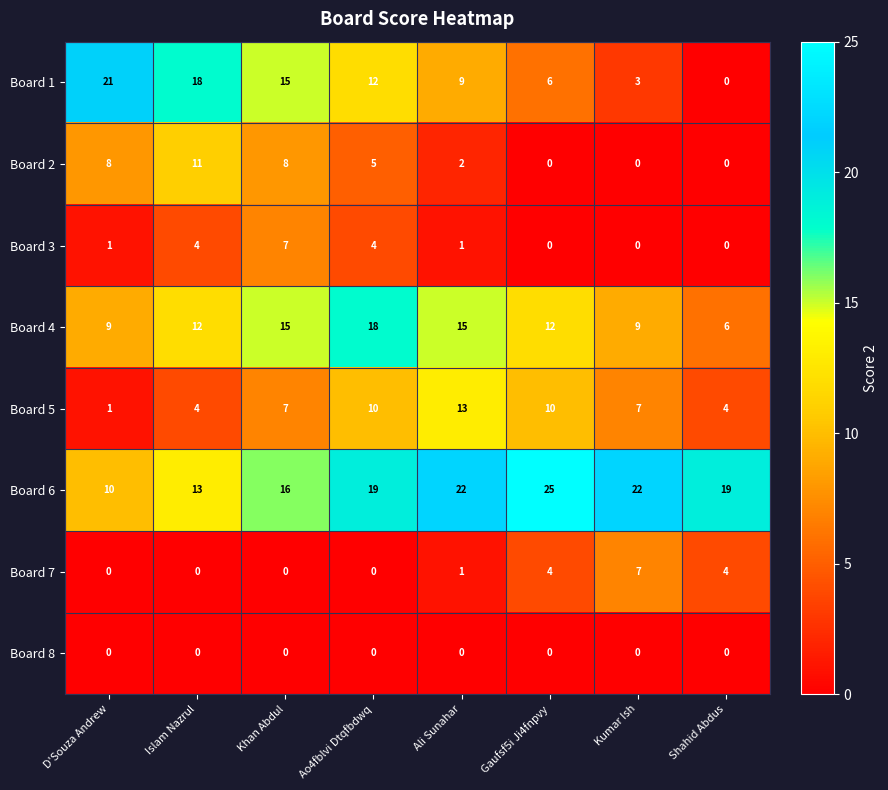

How many distinct data groups are displayed?

8